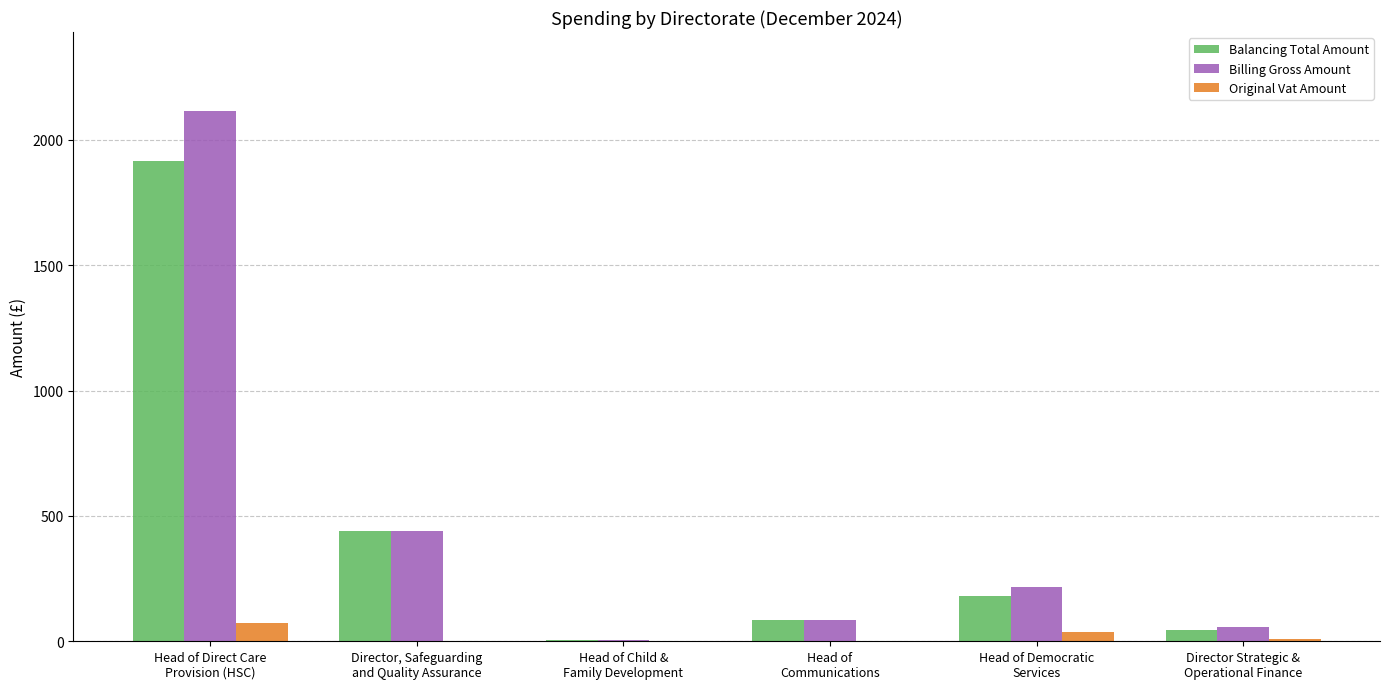

How many groups of bars are there?

6